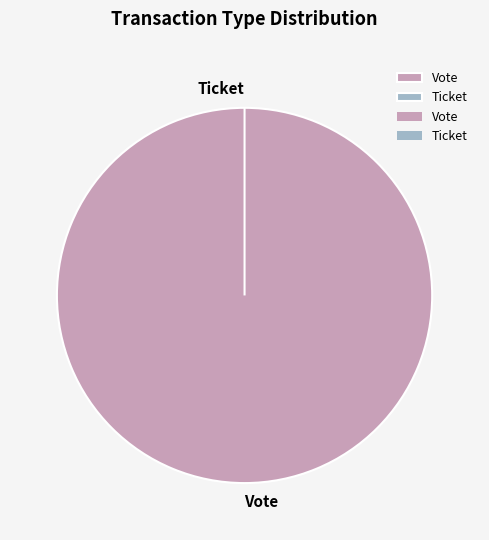

To the nearest percent, what is the combined percentage of Ticket and Vote?

100%